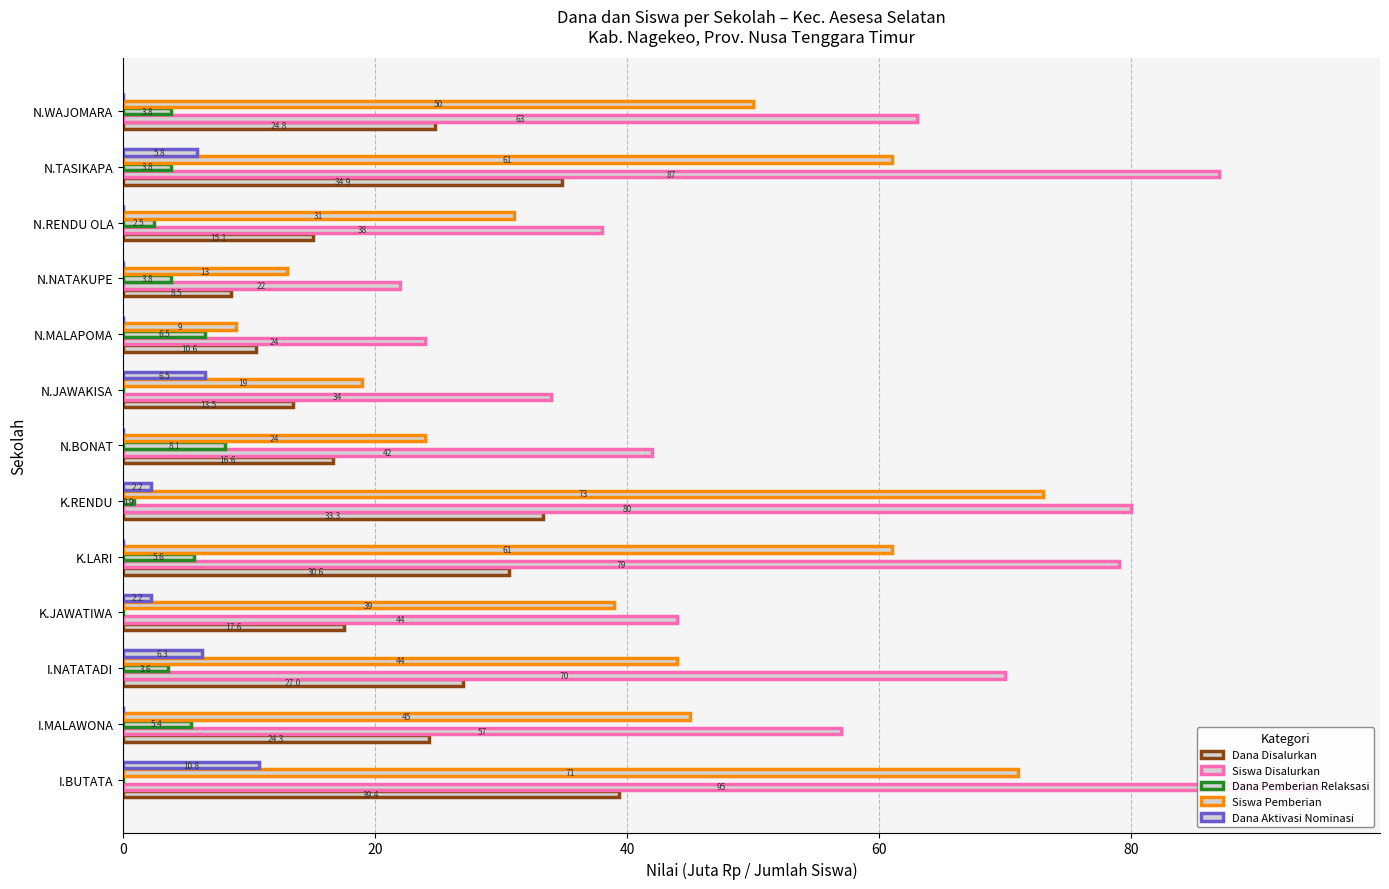

What is the spread (max minus min) of values at K.LARI?

79.0